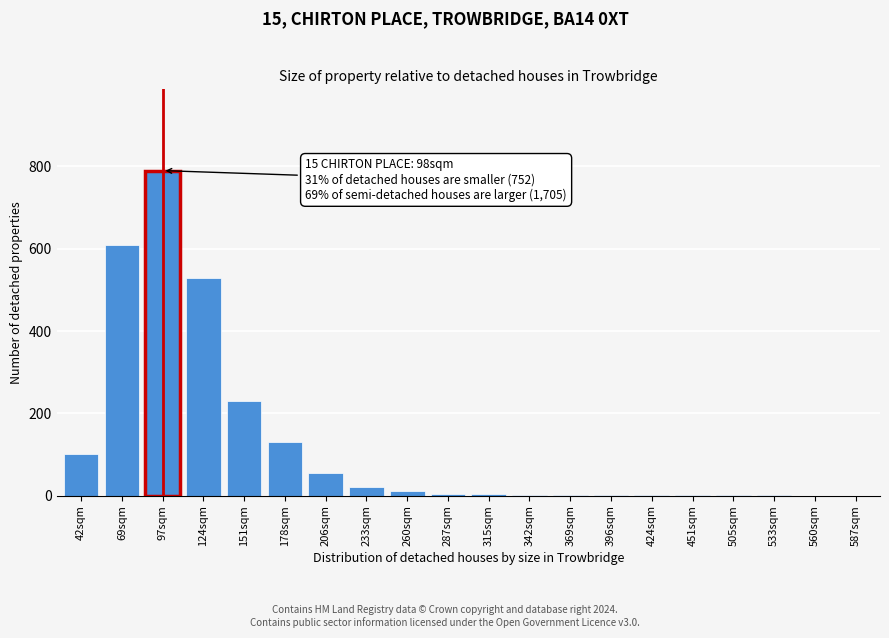

The chart shows a value of 55 at 206sqm. True or false?

True